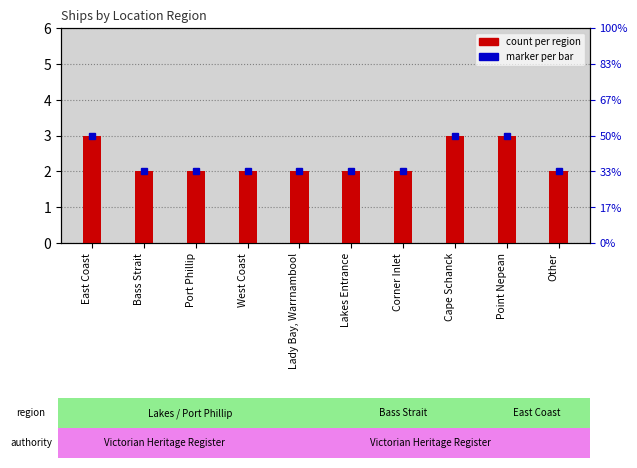

Which label corresponds to the smallest value in the chart?

Bass Strait